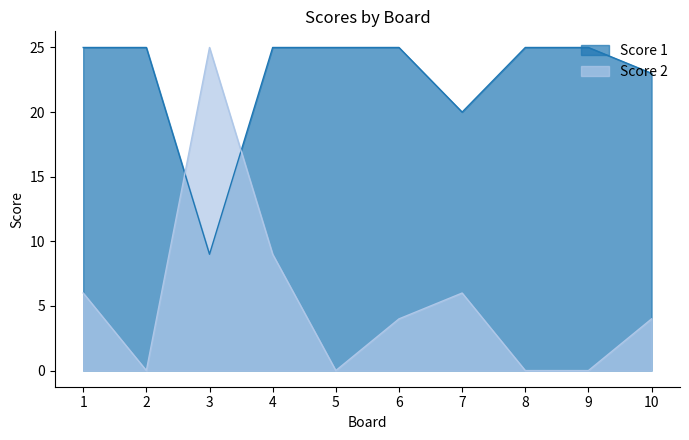

At which label is Score 1 closest to 17?

7